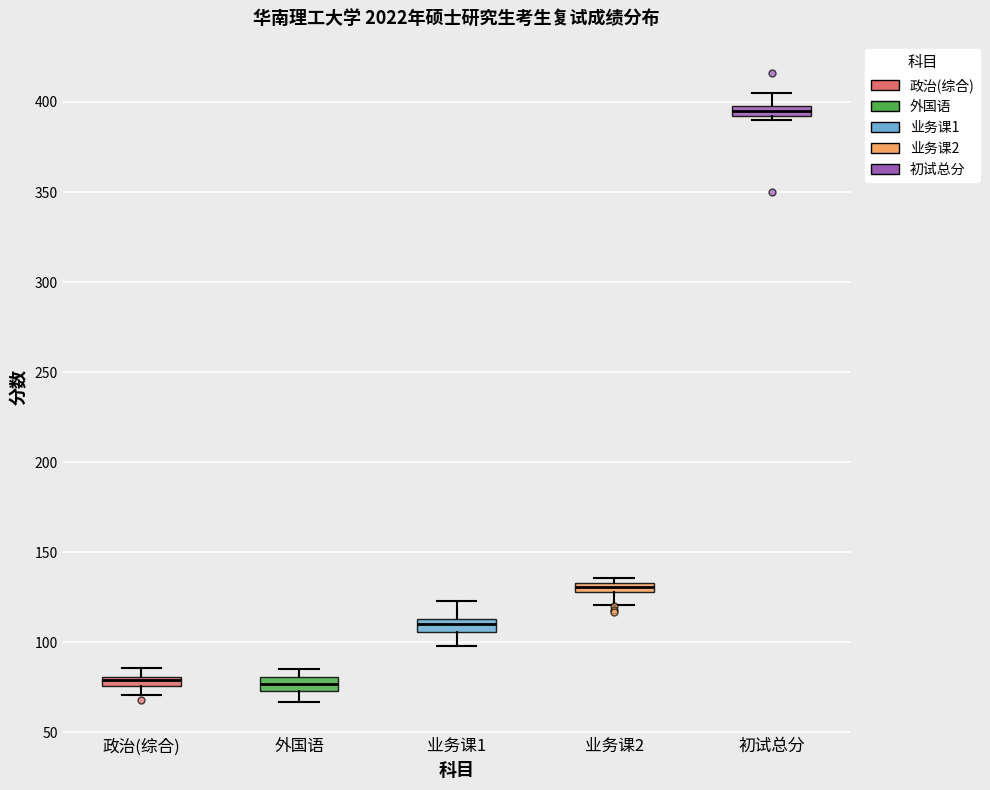

Where does the median line of the box for 初试总分 sit on the y-axis? The values are not printed on the chart, so give them approximately, as read against the axis.

395